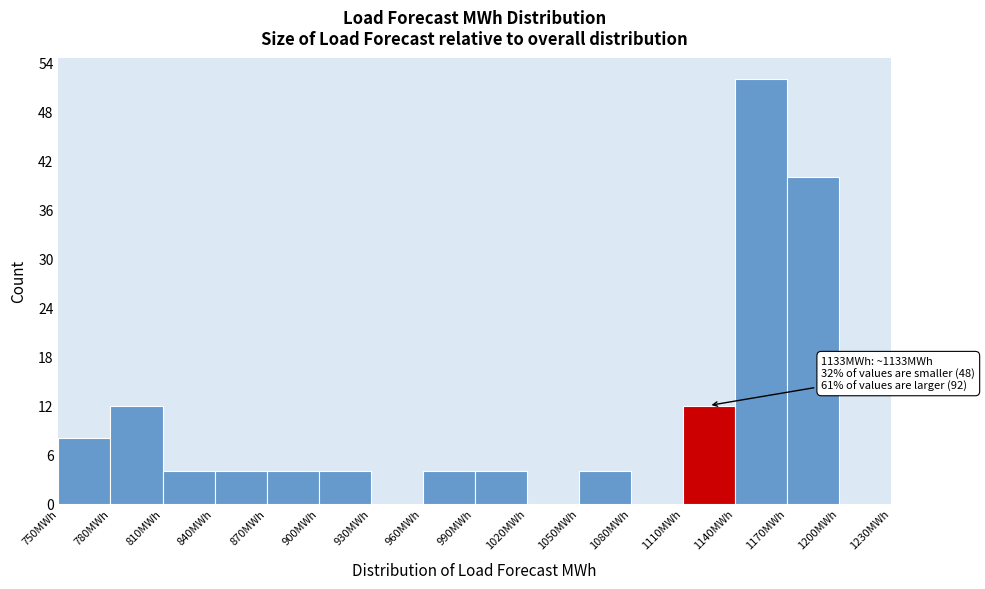

Which range on the x-axis has the tallest bar?

1140 to 1170